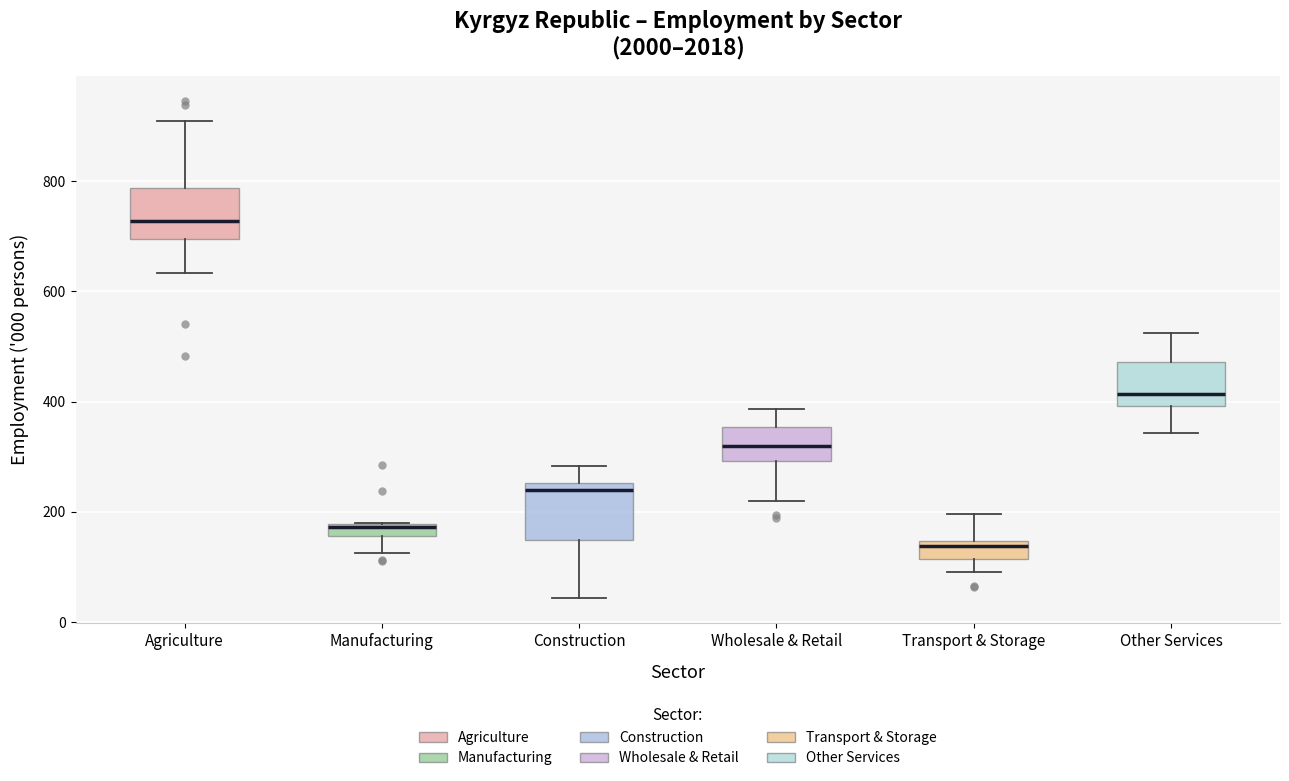

Which box's median line is the lowest?

Transport & Storage